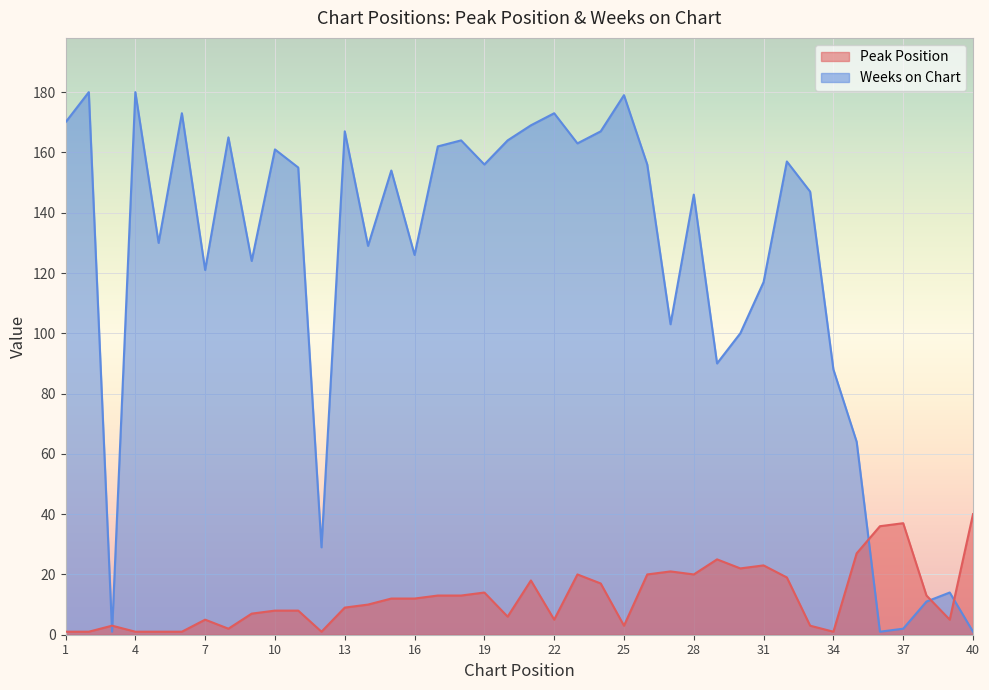

What is the value of the Peak Position point at the 29th from the left?

25